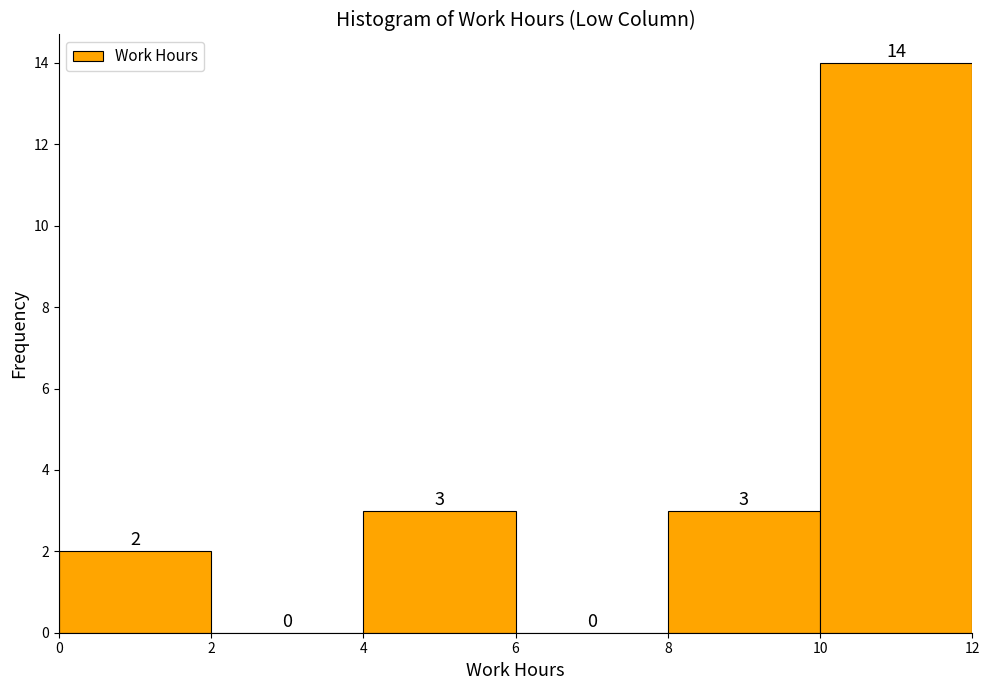

How tall is the bar that spans 4 to 6 on the x-axis?

3